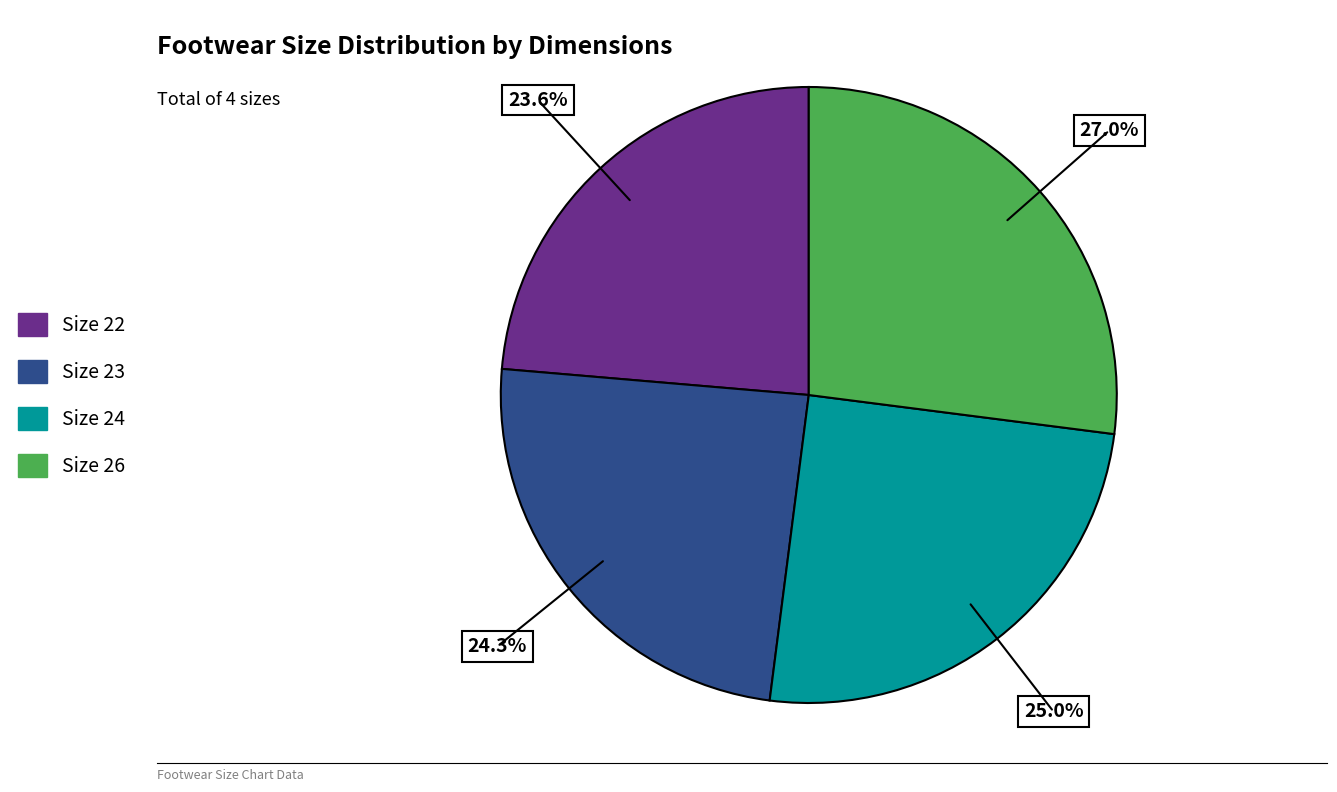

Is there a majority slice in this chart?

No